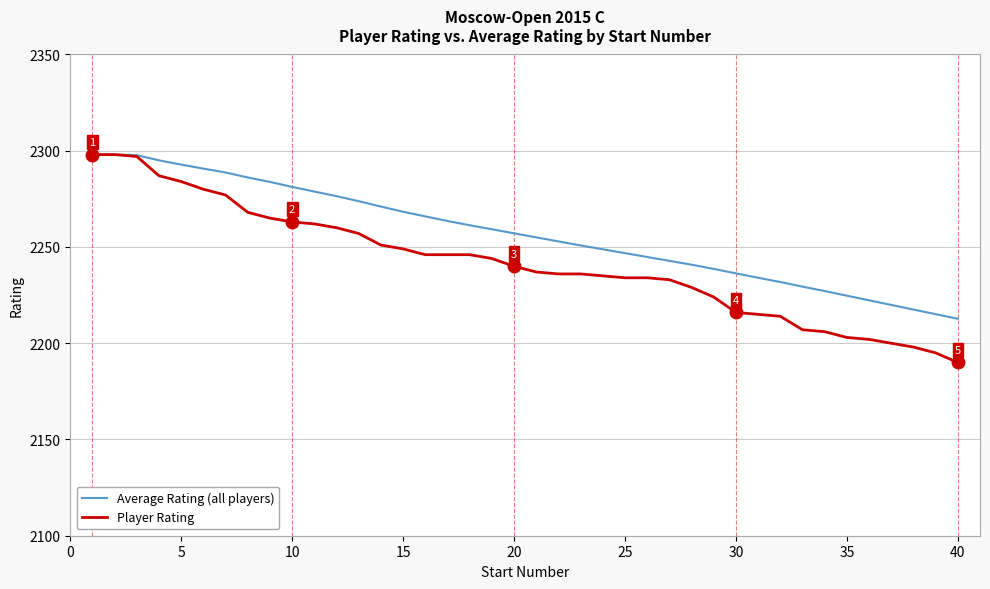

Which series has the largest total across all categories?

Average Rating (all players)